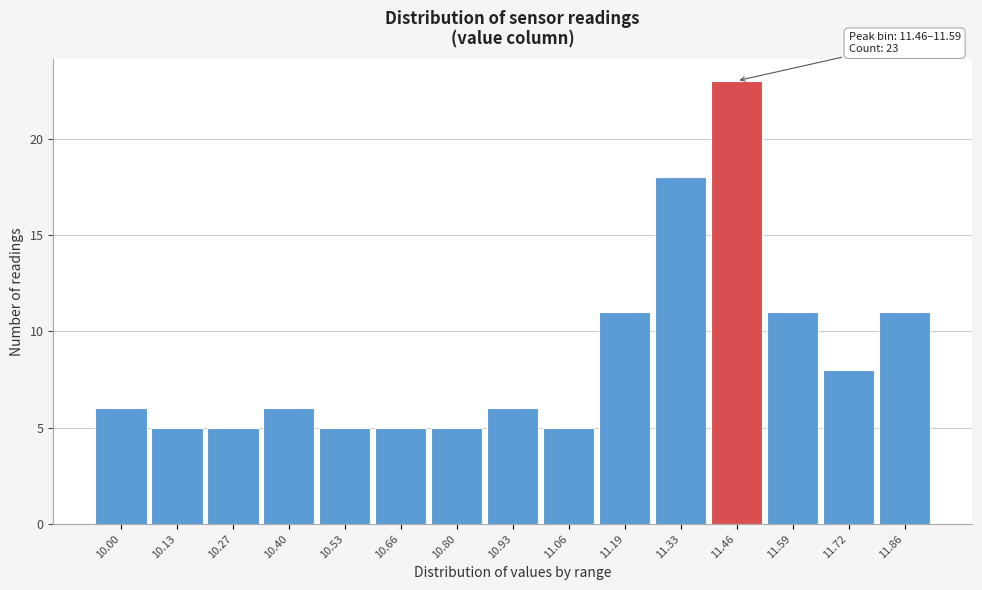

Reading right to left, transcribe all the data shown in this chart.

11	8	11	23	18	11	5	6	5	5	5	6	5	5	6